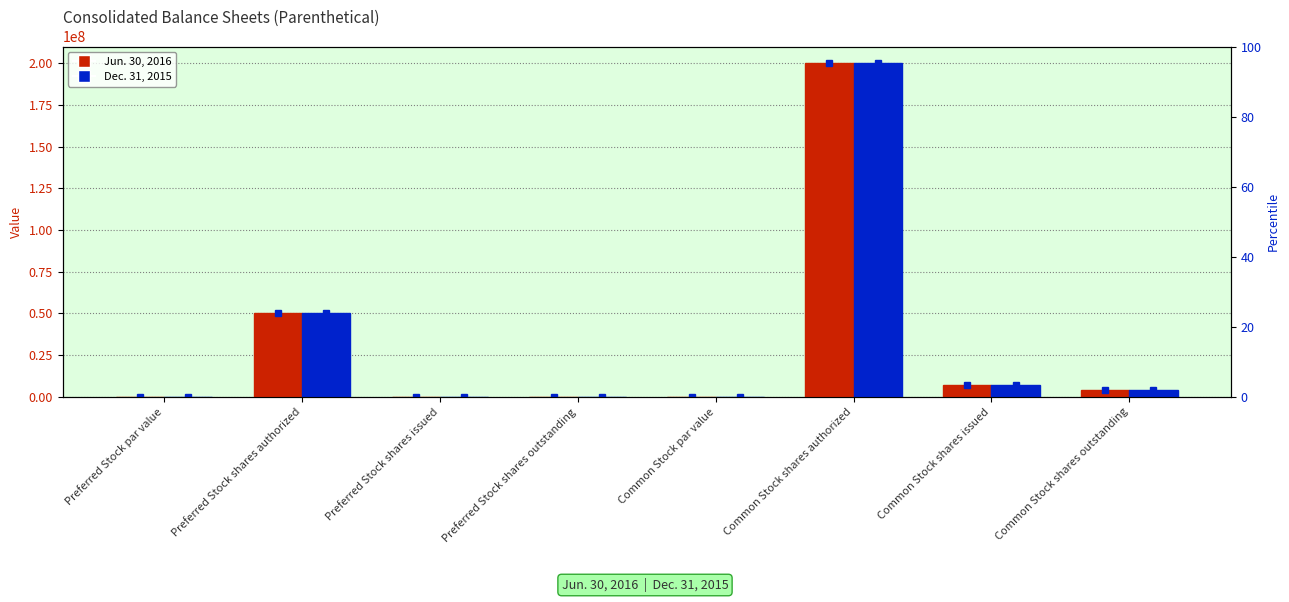

At Preferred Stock shares issued, list the series in order from smallest to largest.

Jun. 30, 2016, Dec. 31, 2015